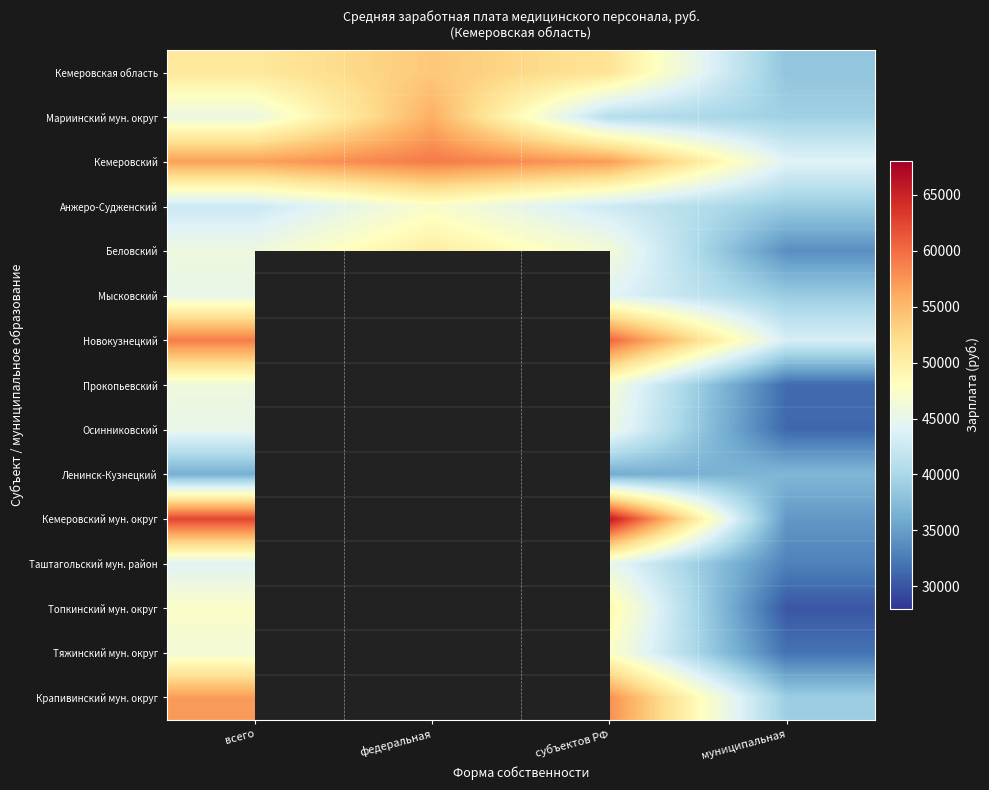

List the series in order of their peak value, lowest first.

Ленинск-Кузнецкий, Мысковский, Таштагольский мун. район, Осинниковский, Прокопьевский, Анжеро-Судженский, Тяжинский мун. округ, Топкинский мун. округ, Беловский, Кемеровская область, Мариинский мун. округ, Крапивинский мун. округ, Кемеровский, Новокузнецкий, Кемеровский мун. округ